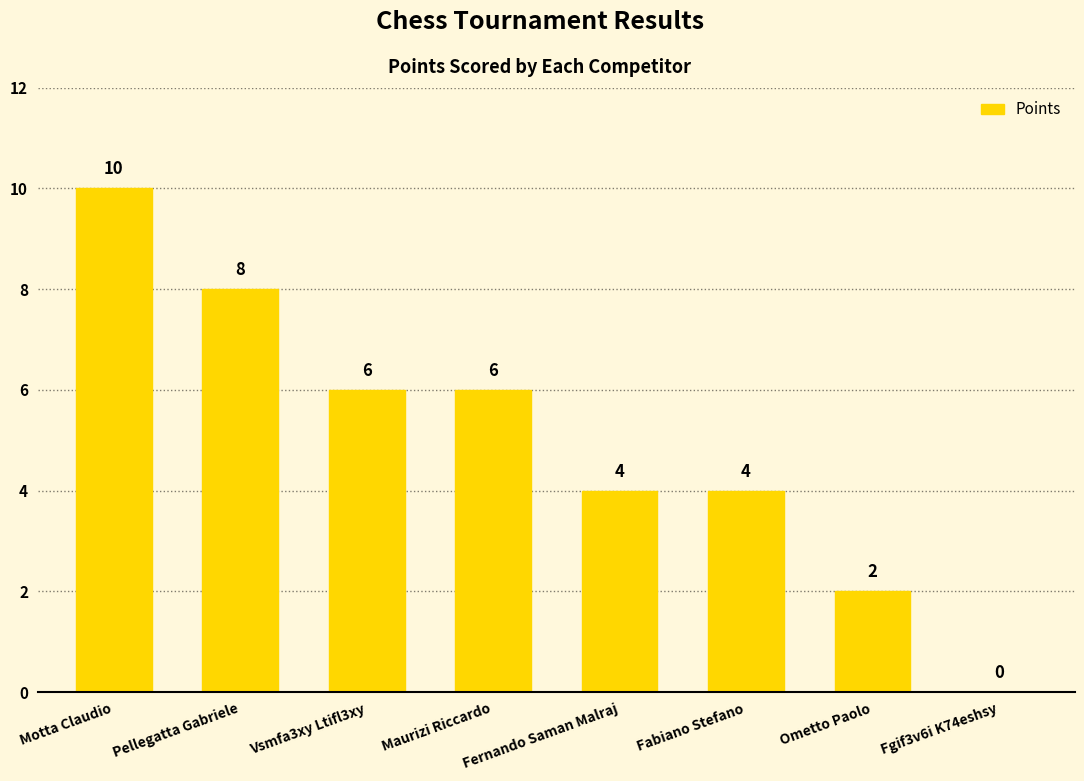

True or false: the data shows 3 at Pellegatta Gabriele.

False